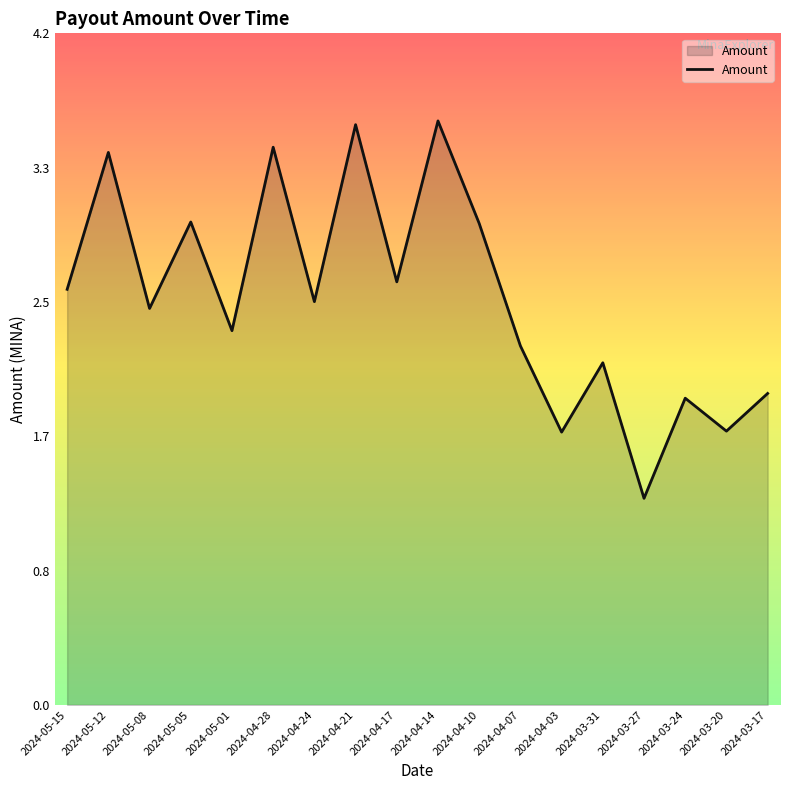

Which category has the lowest value across all series?

2024-03-27